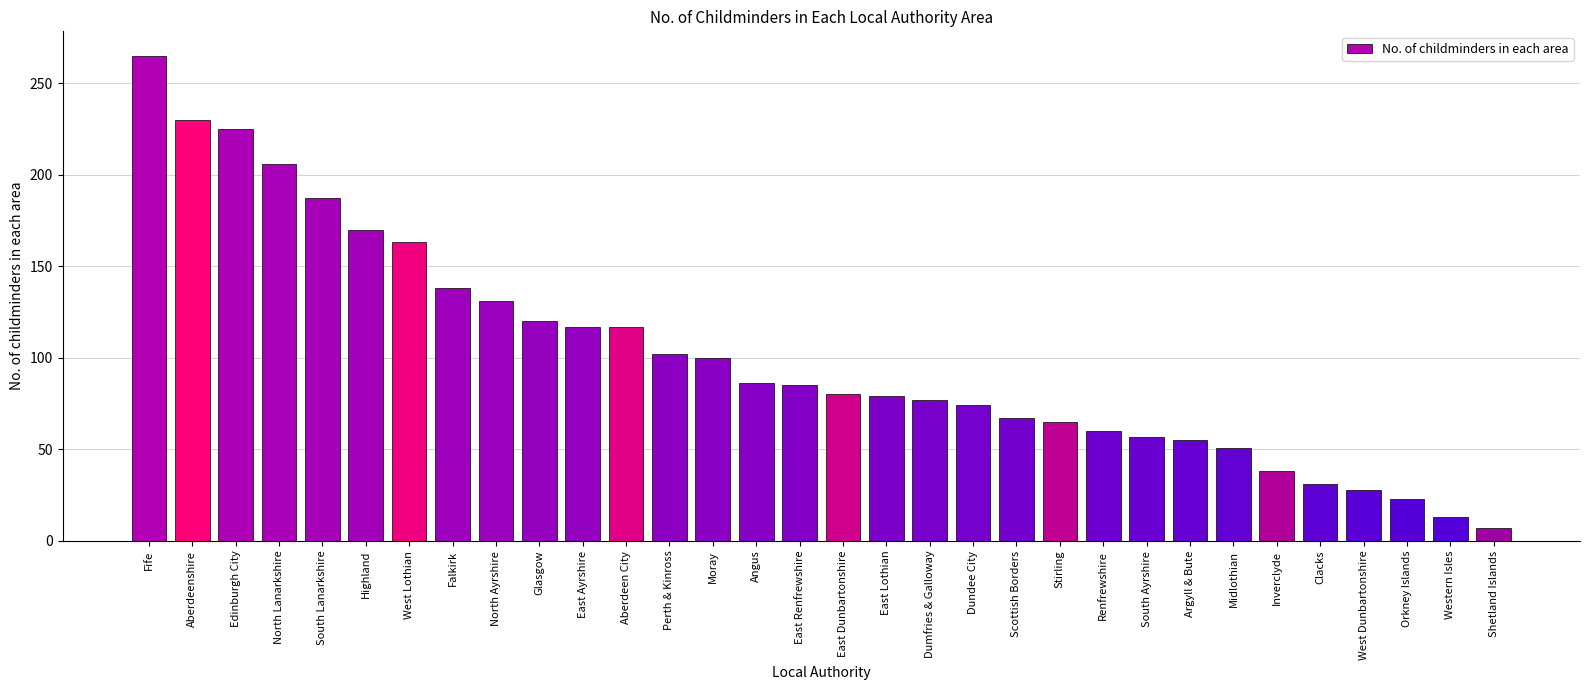

What is the smallest value displayed?

7